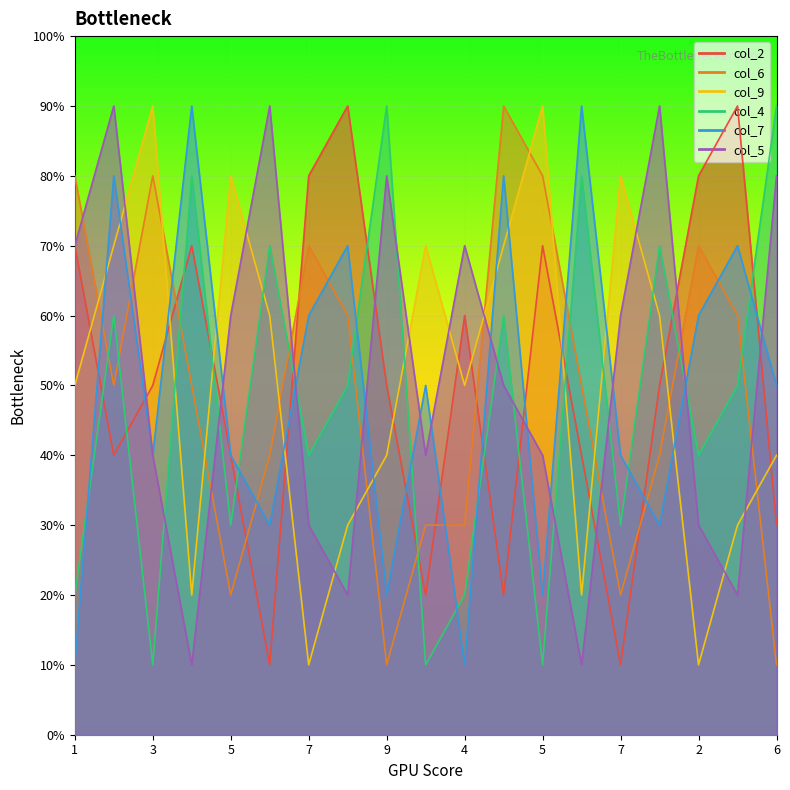

How many interior local peaks does the col_9 series have?

5